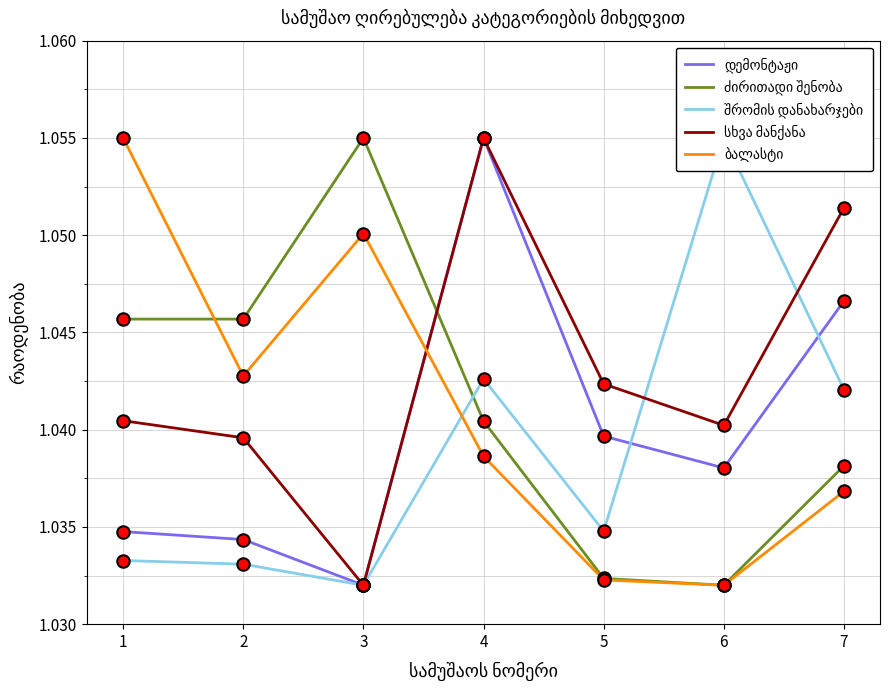

What is the total value across all series at 1?

5.2